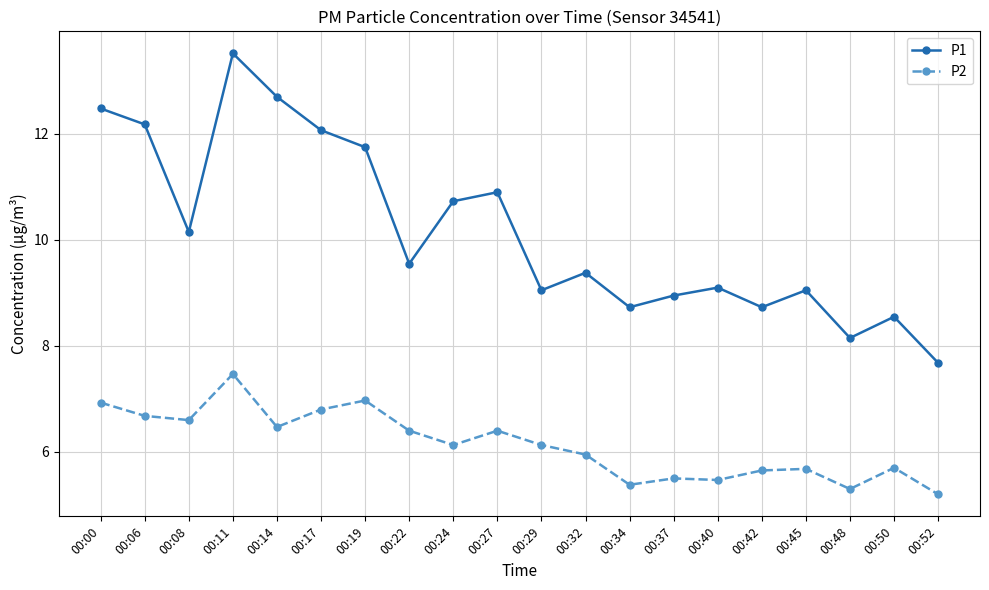

What is the sum of the P1 values at 00:00 and 00:32?

21.9